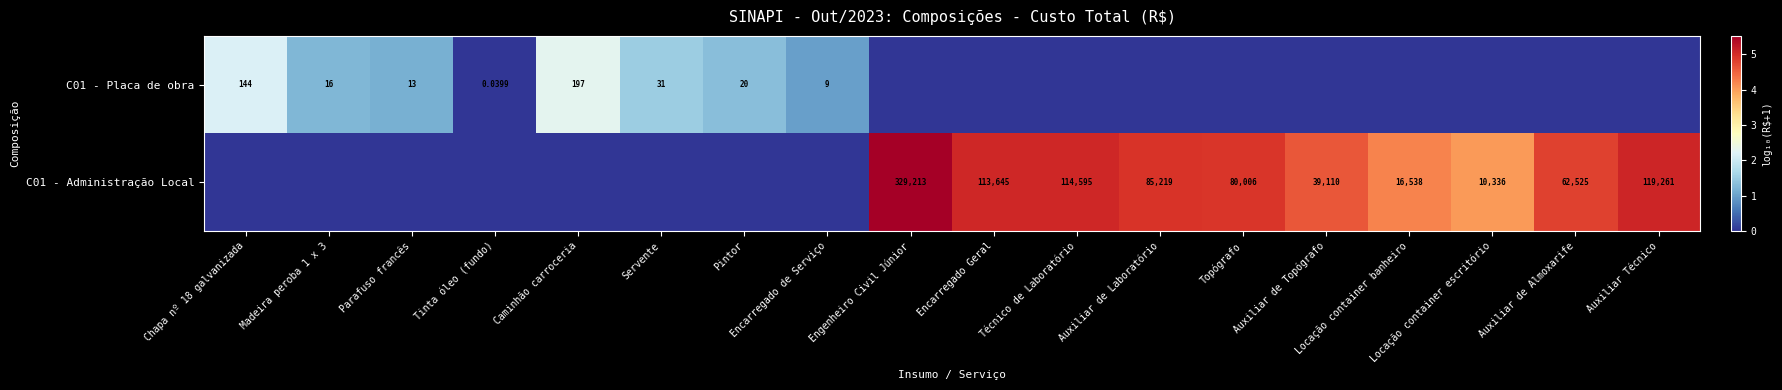

List the labels in order of C01 - Placa de obra value, largest first.

Caminhão carroceria, Chapa nº 18 galvanizada, Servente, Pintor, Madeira peroba 1 x 3, Parafuso francês, Encarregado de Serviço, Tinta óleo (fundo), Engenheiro Civil Júnior, Encarregado Geral, Técnico de Laboratório, Auxiliar de Laboratório, Topógrafo, Auxiliar de Topógrafo, Locação container banheiro, Locação container escritório, Auxiliar de Almoxarife, Auxiliar Técnico